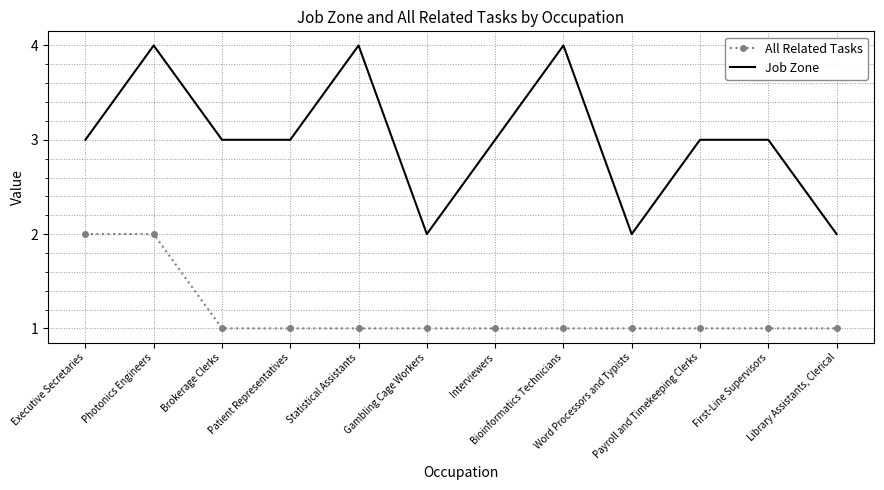

Rank the series by their maximum value, from lowest to highest.

All Related Tasks, Job Zone